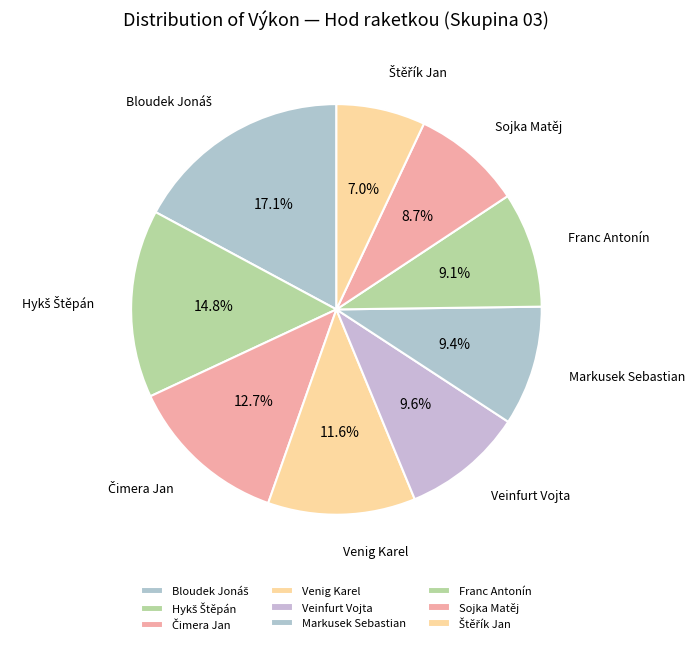

How much of the chart is everything except Veinfurt Vojta?

90.4%